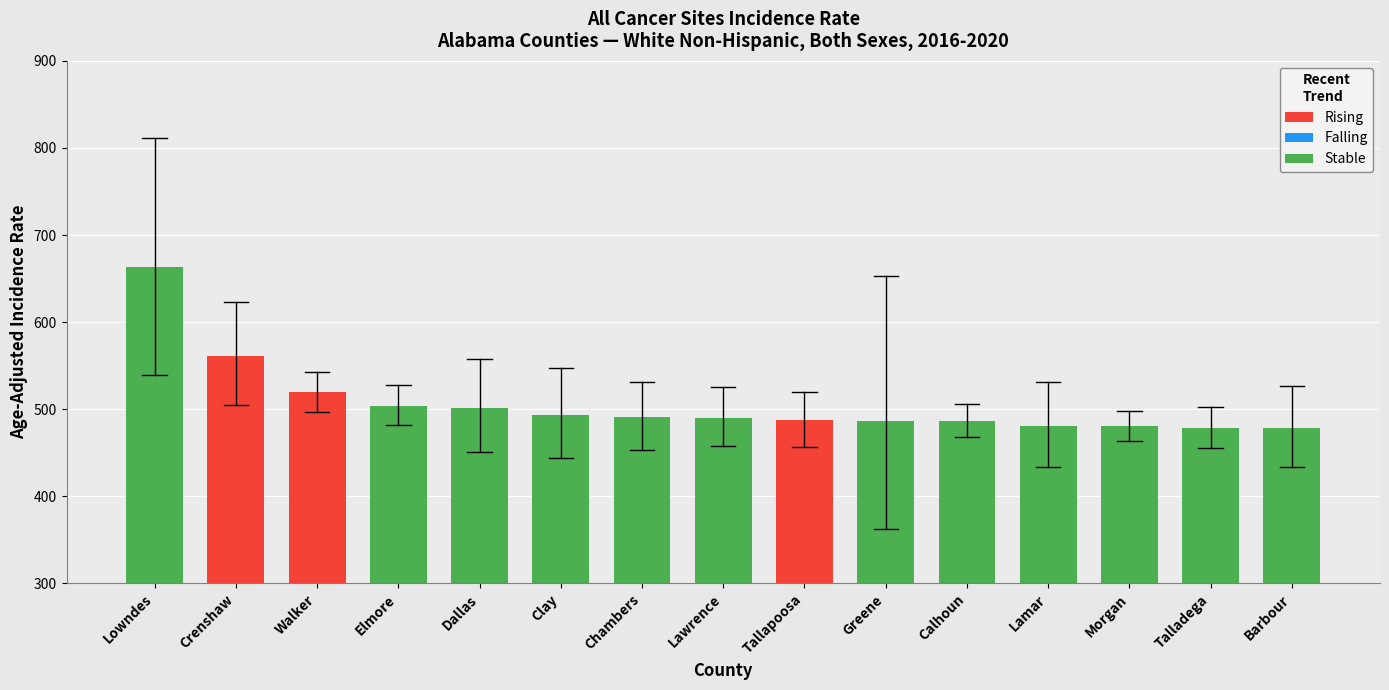

At which label is the value closest to 570?

Crenshaw